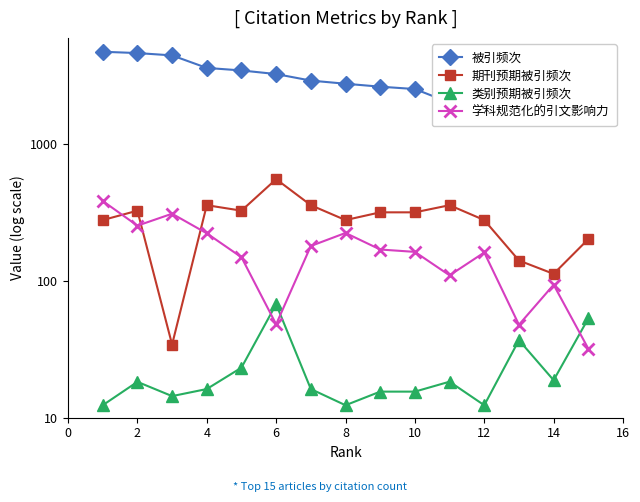

What are all the series names shown in the legend?

被引频次, 期刊预期被引频次, 类别预期被引频次, 学科规范化的引文影响力